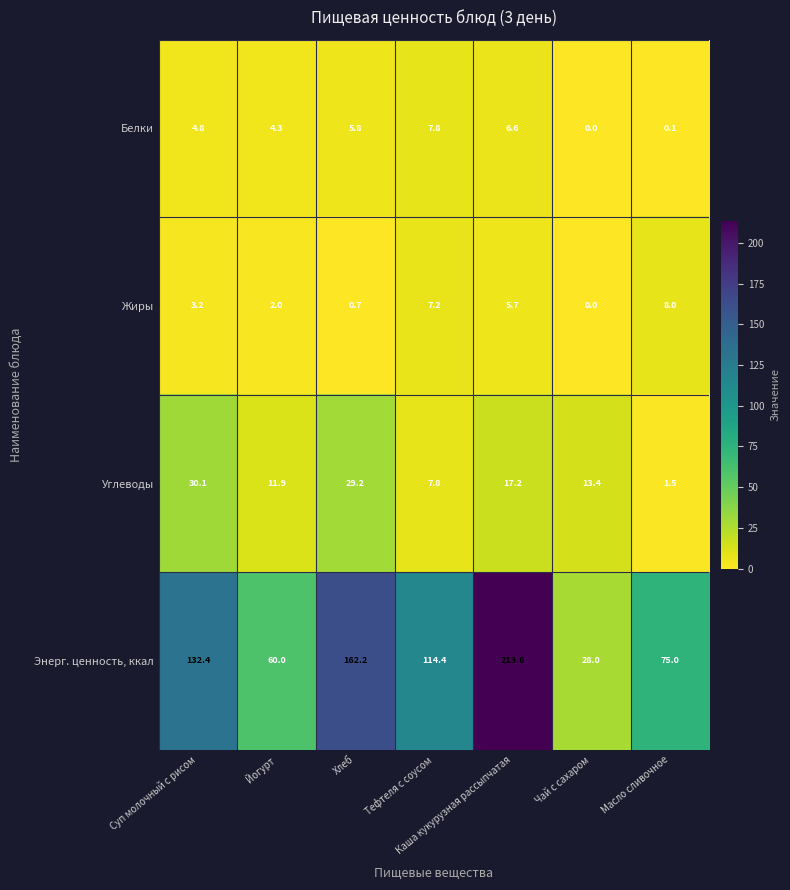

What is the maximum value for Энерг. ценность, ккал?

213.6